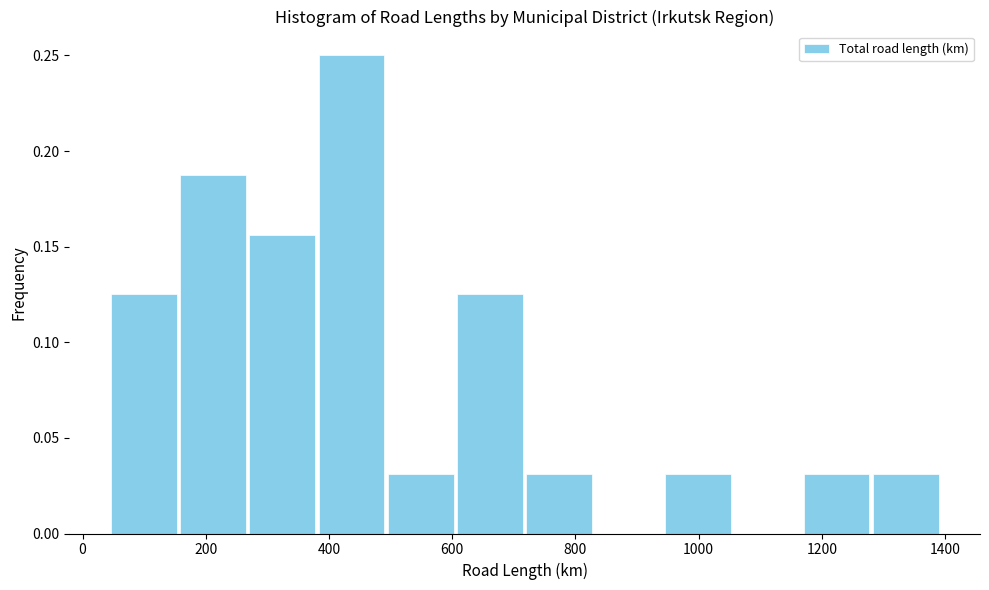

What is the height of the bar covering 380 to 500 on the x-axis? Neither the bar edges nor the heights are printed on the chart, so give them approximately, as read against the axes.

0.250